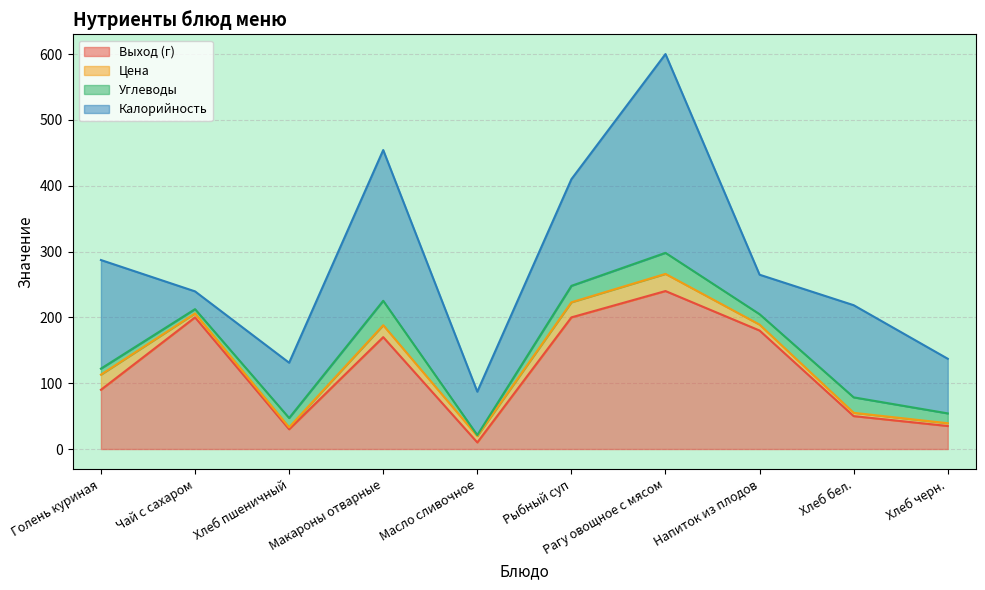

What is the lowest value of the Углеводы series?

1.4